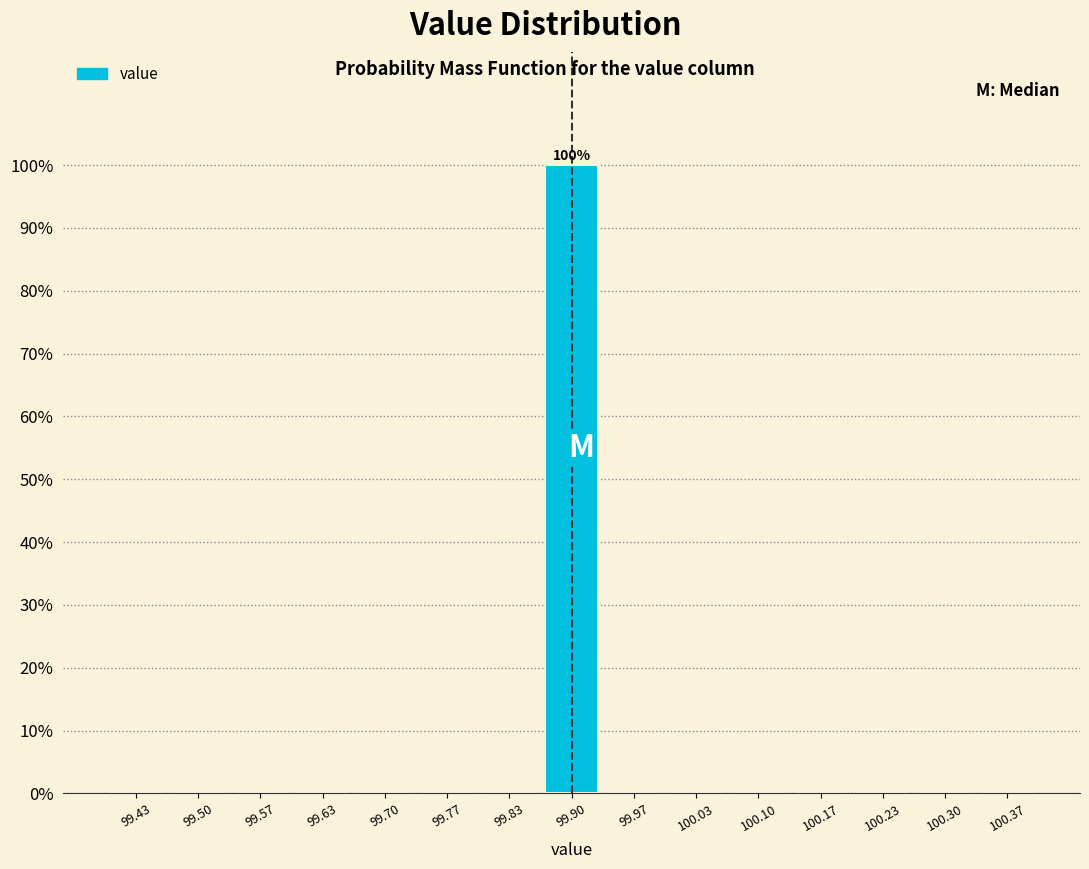

Over which range of the x-axis is the bar tallest?

99.87 to 99.93